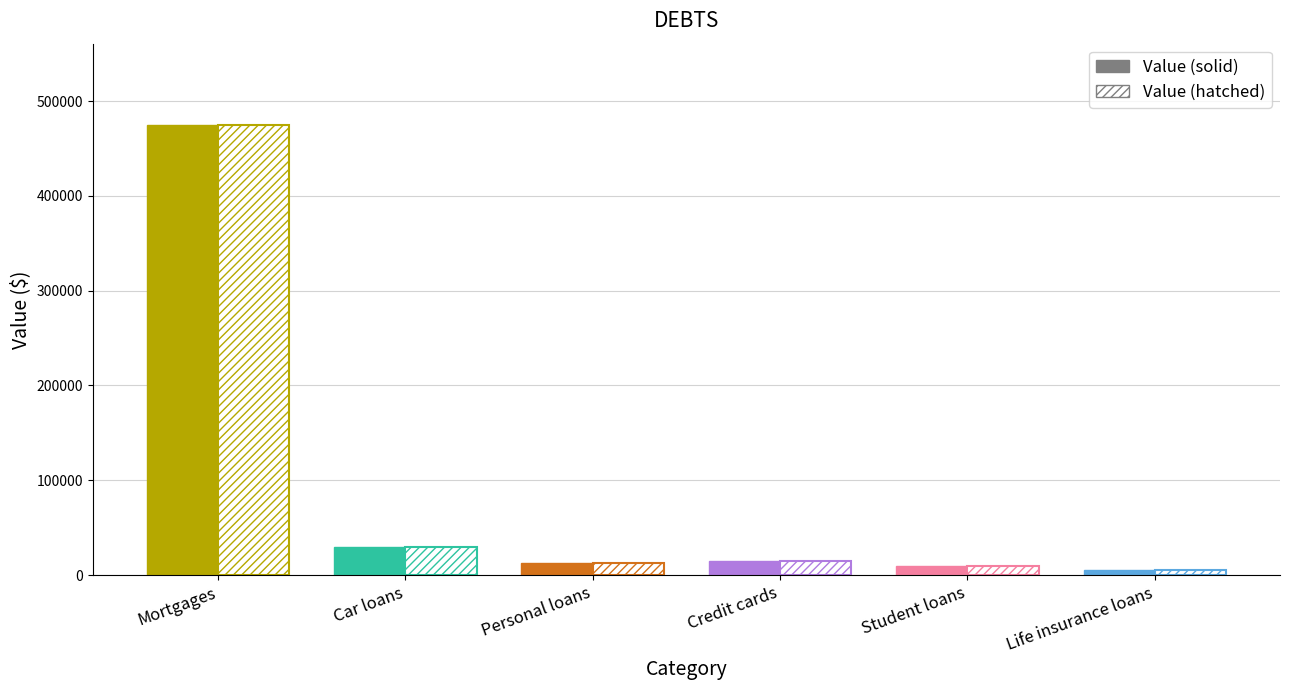

What is the approximate value of Value (hatched) at Credit cards, to the nearest 10?

15000